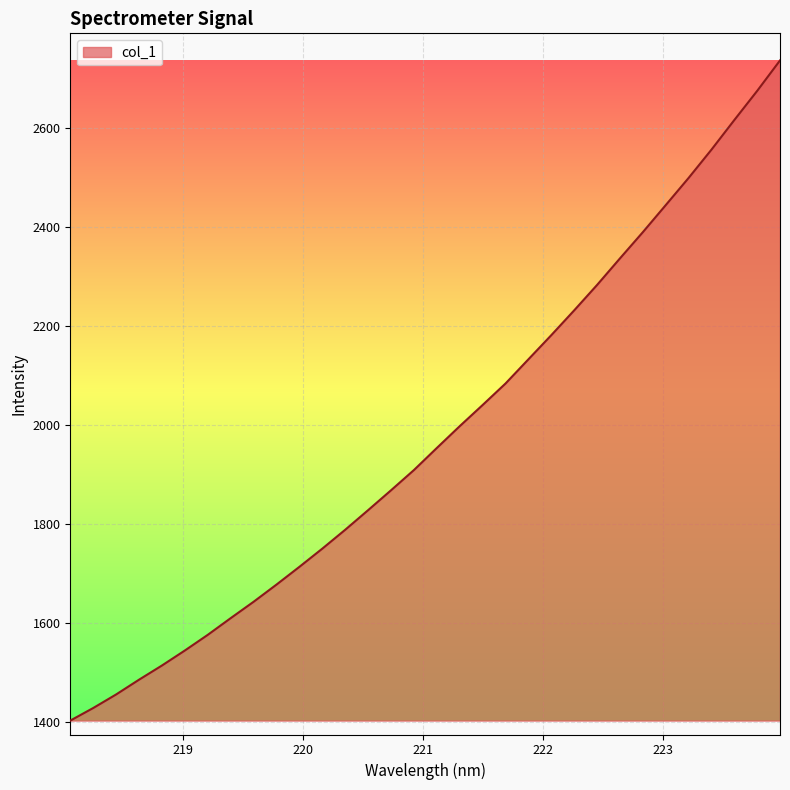

Does the chart have visible grid lines?

Yes